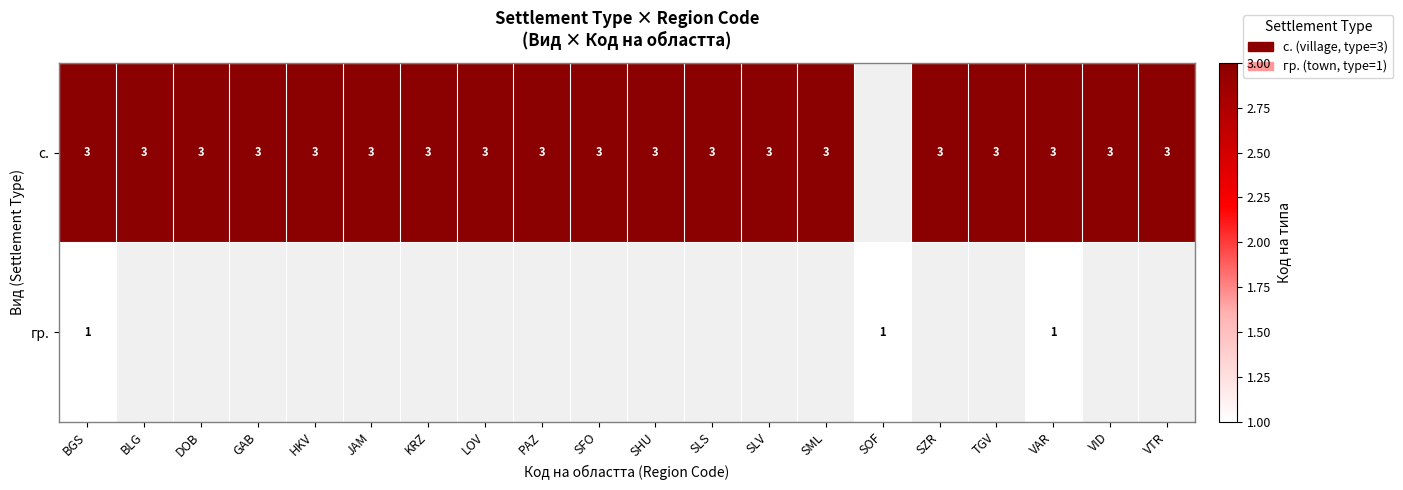

Is it true that гр. equals 1 at VAR?

True